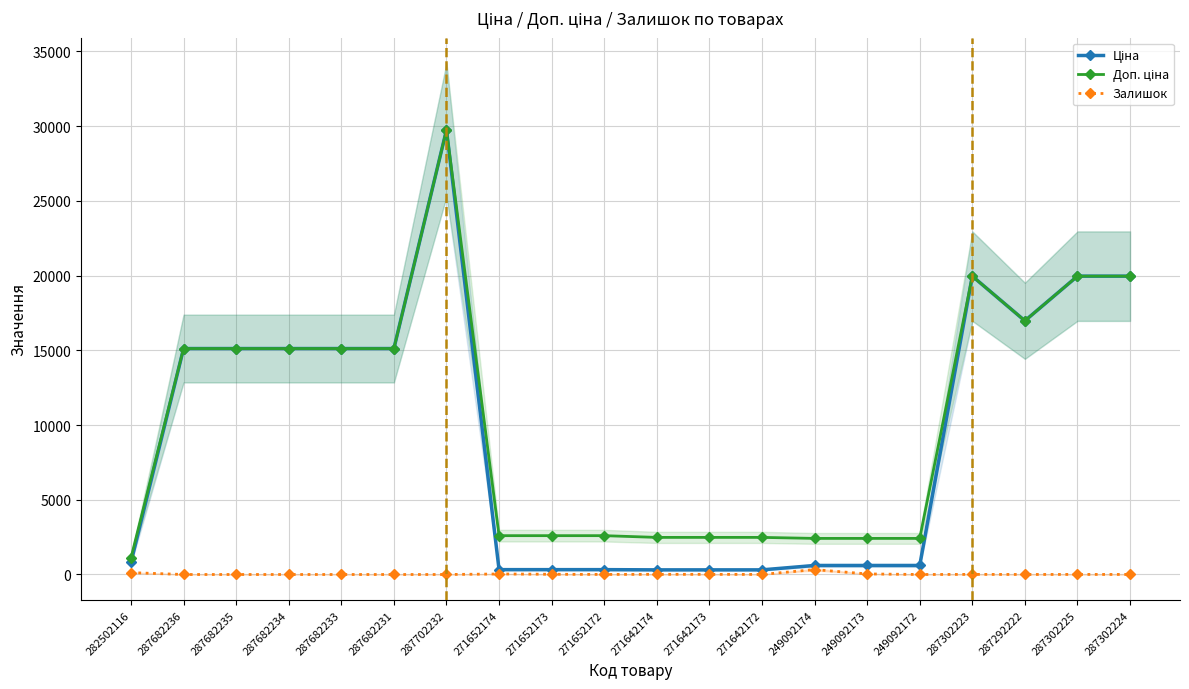

True or false: Залишок has more than 0 interior local peaks.

True